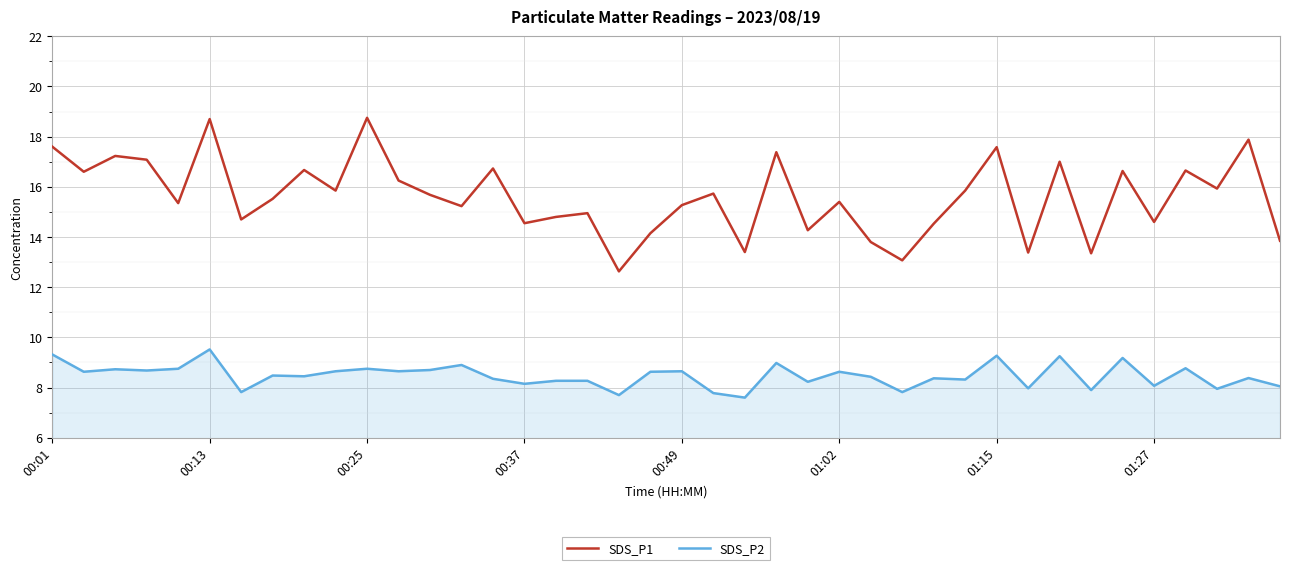

What is the minimum value shown in the chart?

7.6